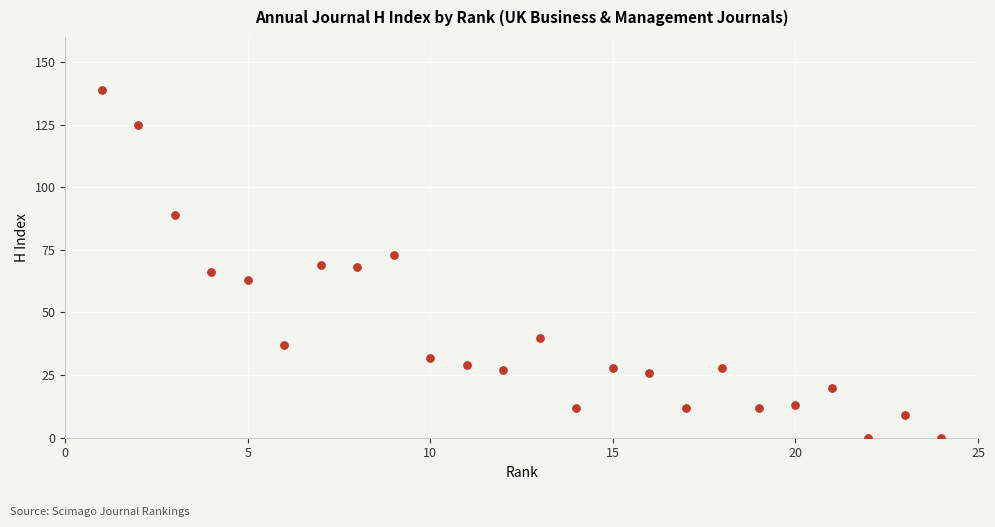

What is the range of Y values (max minus min)?

139